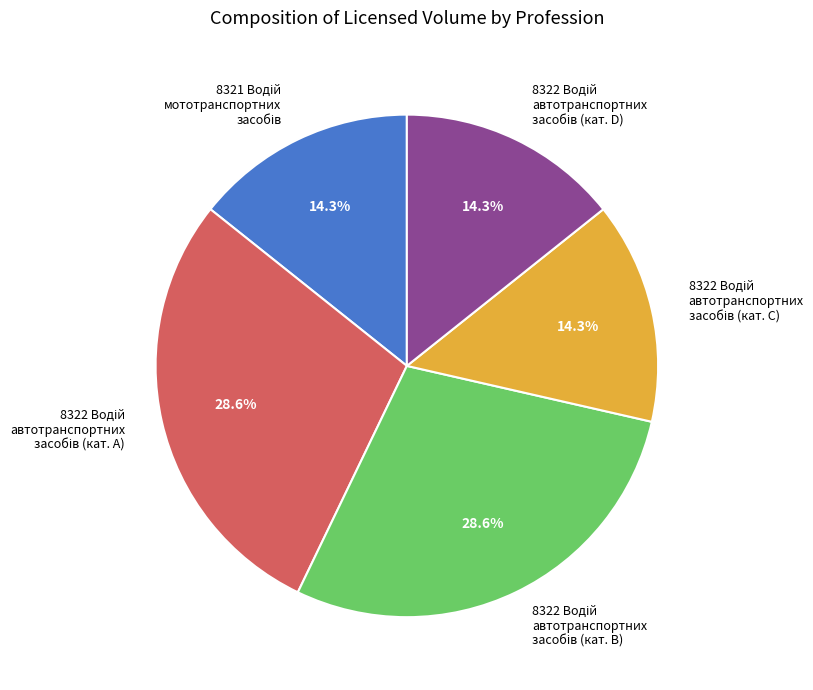

Is there a majority slice in this chart?

No